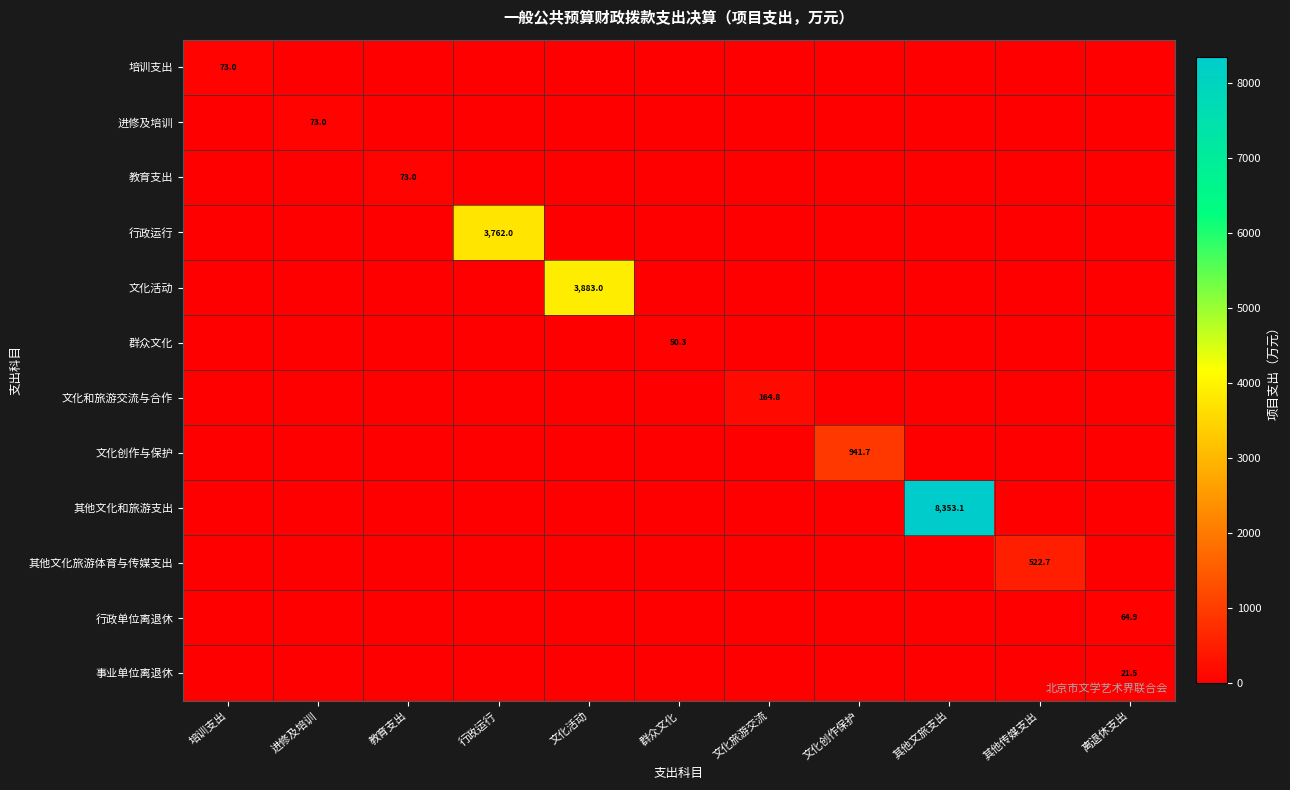

What is the greatest value displayed?

8353.1